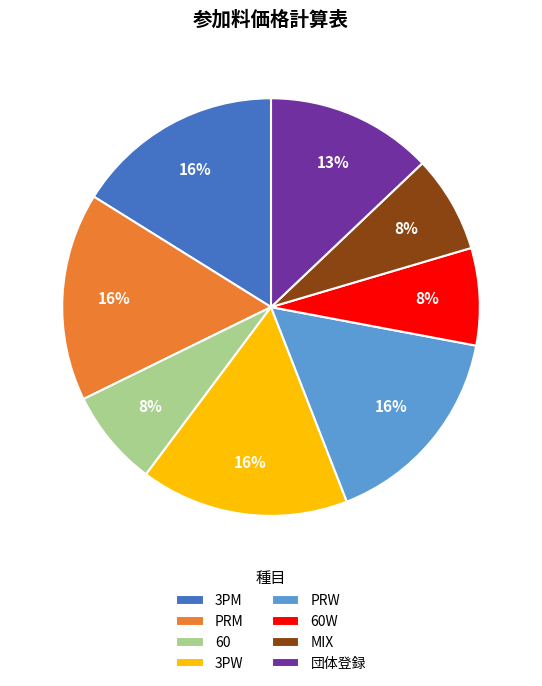

To the nearest percent, what is the difference between the PRM and 団体登録 slice percentages?

3%